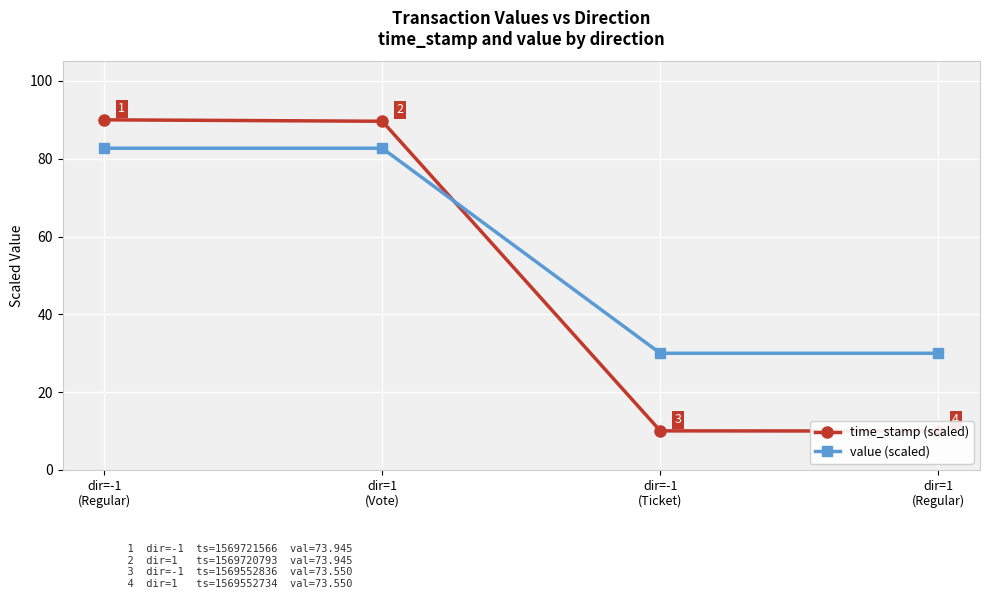

Reading right to left, list all the values displayed in this chart.

time_stamp (scaled): 10.0	10.0	89.6	90.0
value (scaled): 30.0	30.0	82.7	82.7